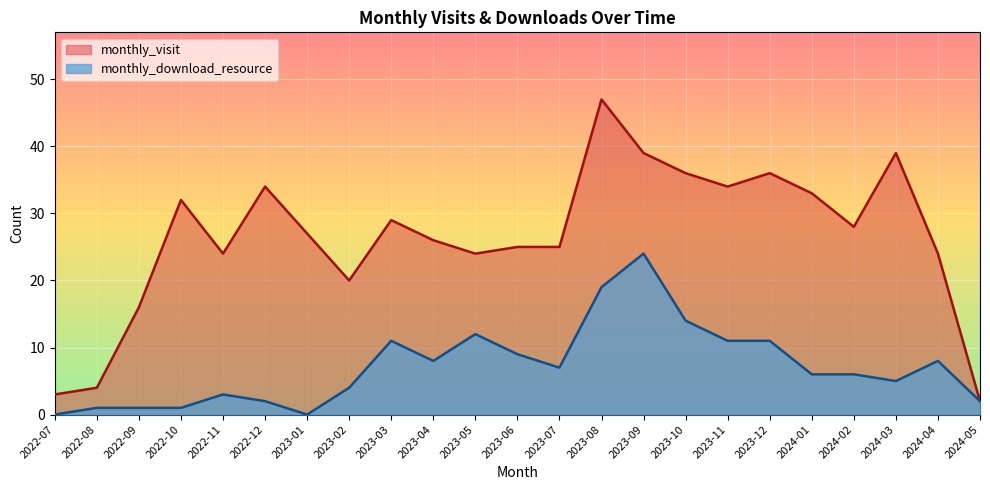

At which label does monthly_visit reach its minimum?

2024-05